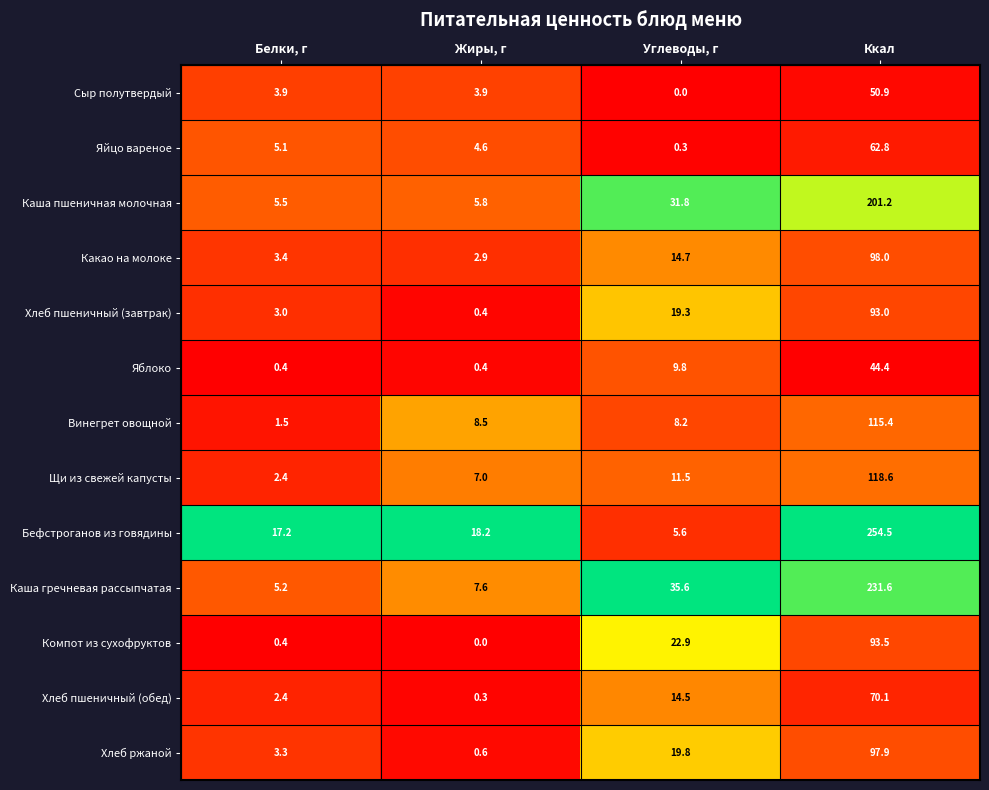

What is the difference between the Хлеб пшеничный (обед) values at Жиры, г and Углеводы, г?

14.2